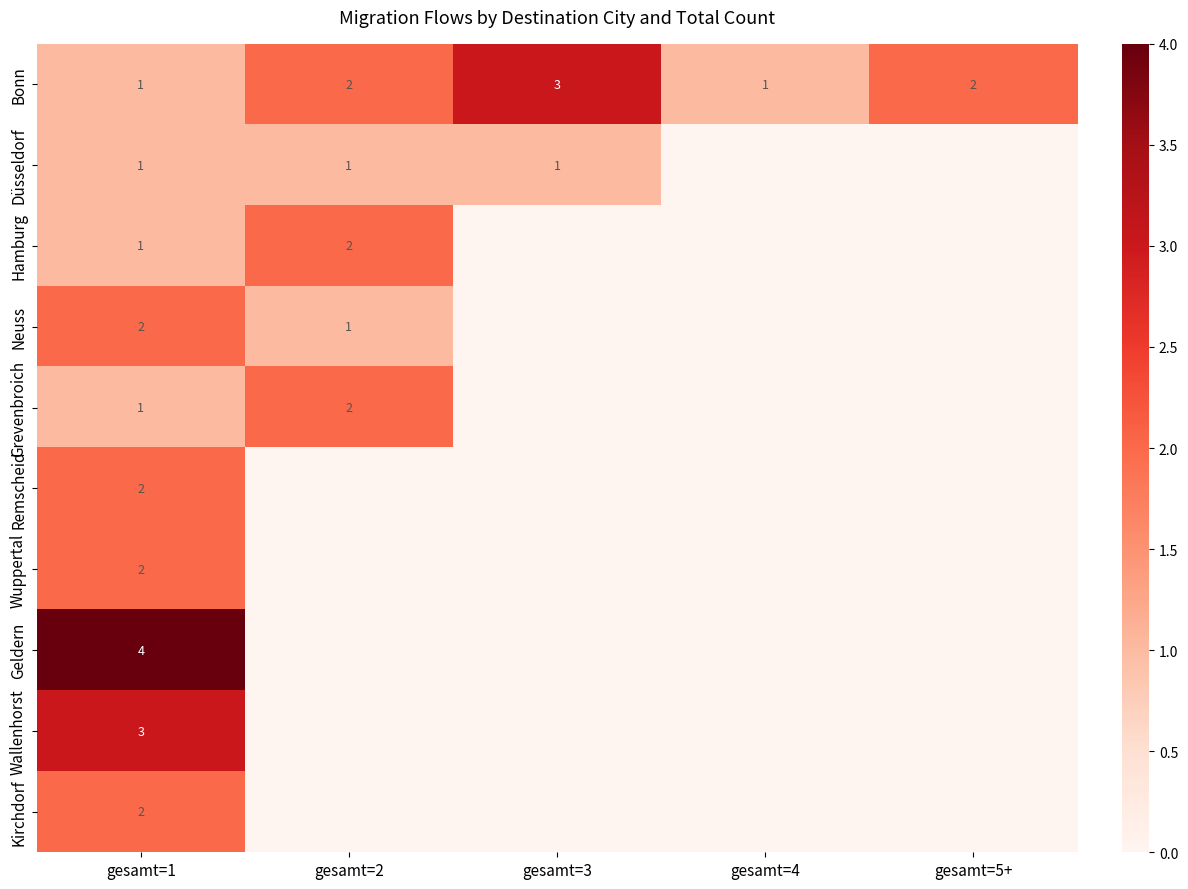

The value of Wuppertal at gesamt=1 is 4. True or false?

False